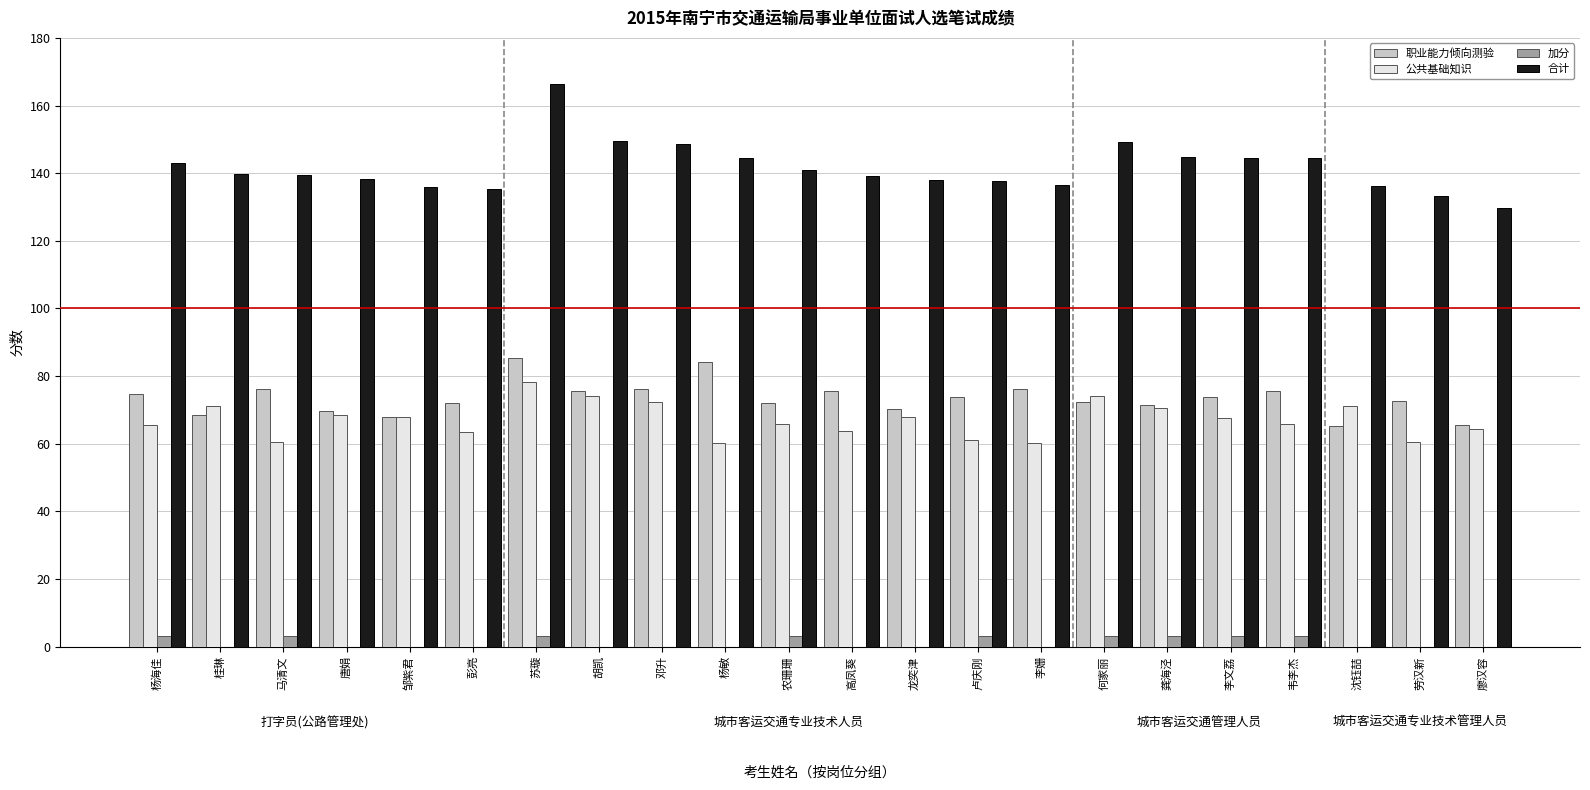

Which series has the largest total across all categories?

合计